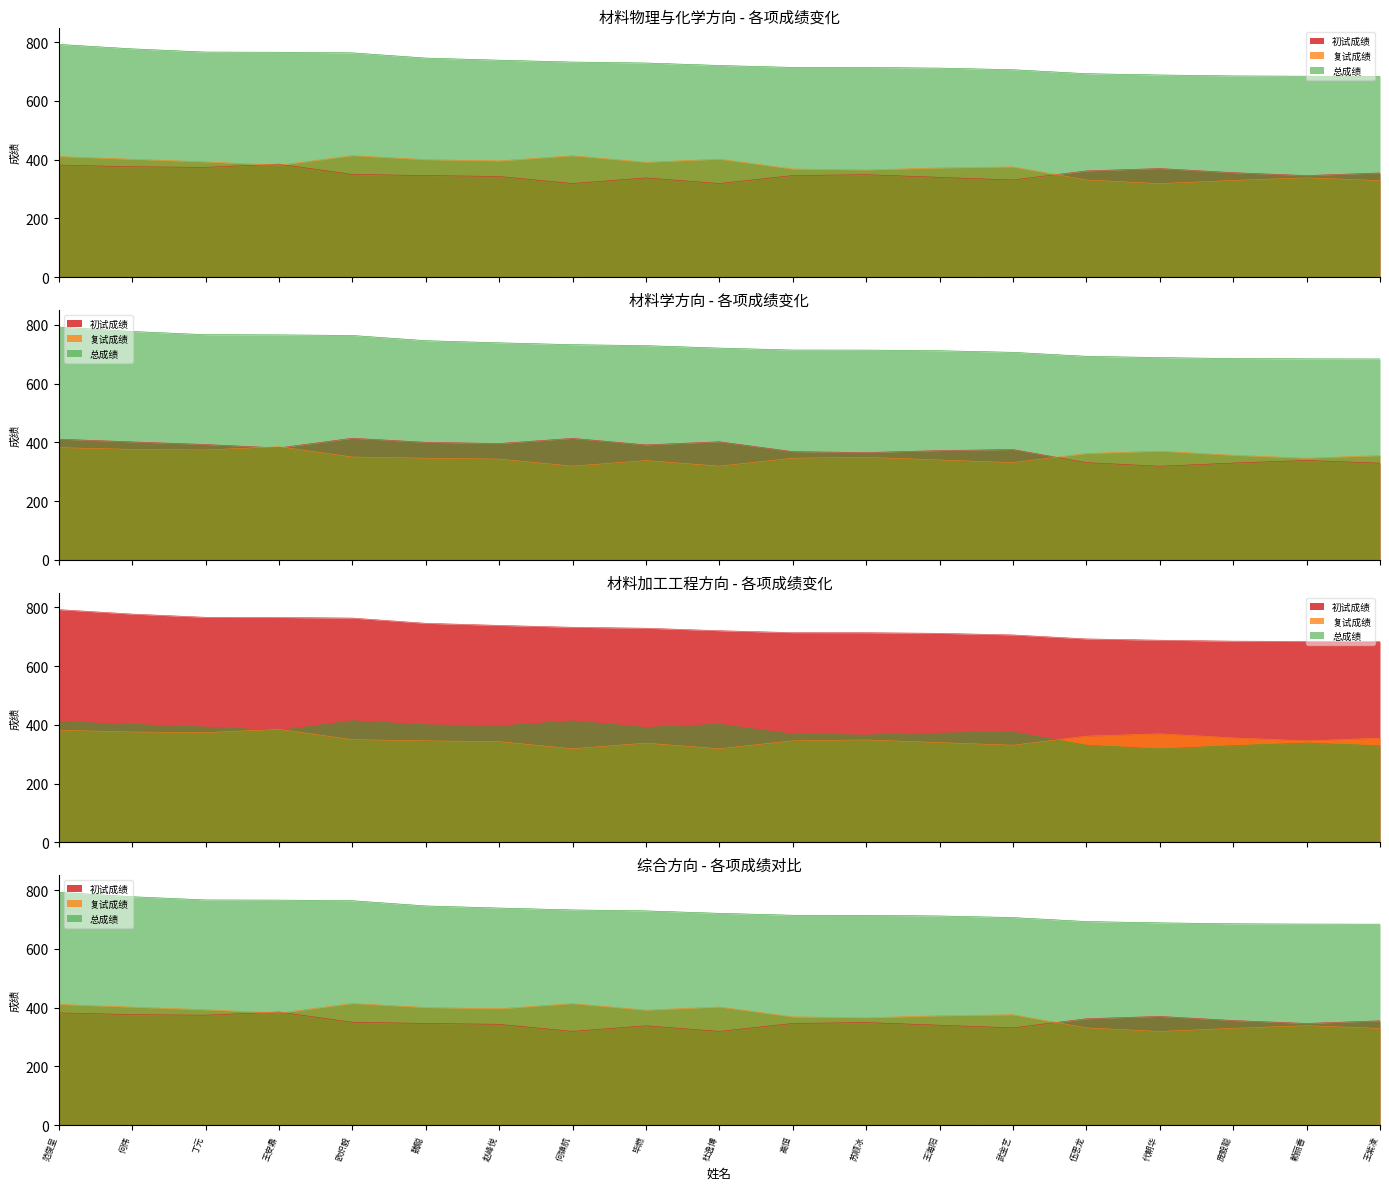

At which category does the chart reach its minimum across all series?

代朝华